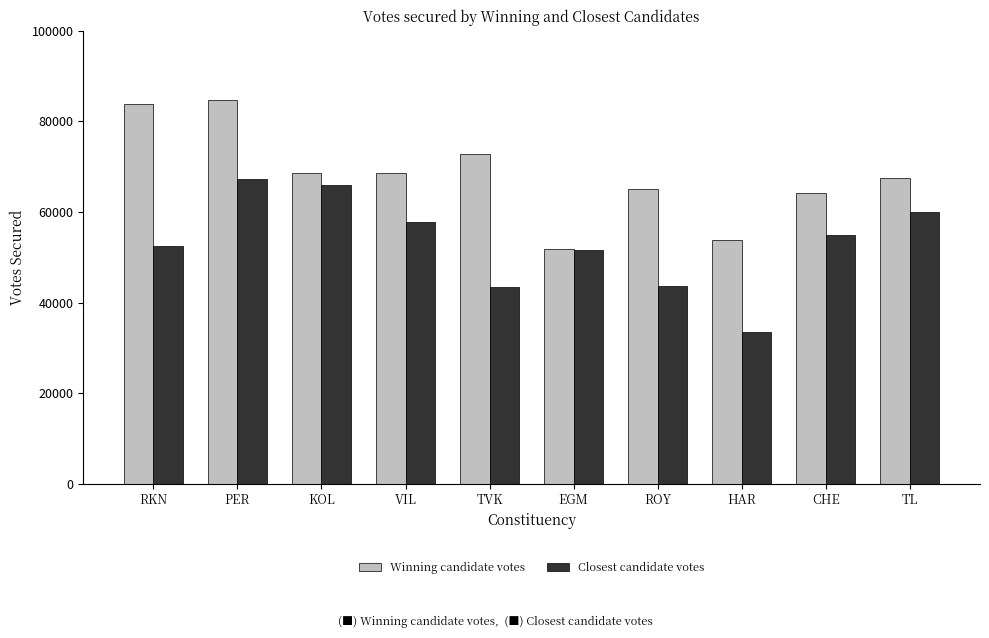

Between KOL and TVK, which series saw the biggest shift?

Closest candidate votes